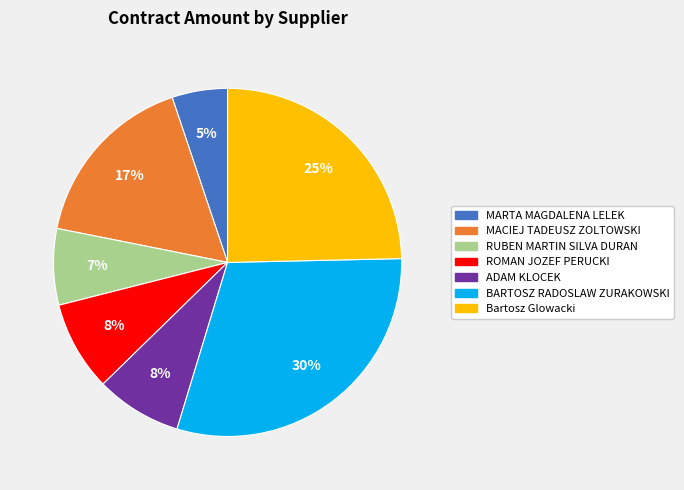

What is the largest slice in the pie chart?

BARTOSZ RADOSLAW ZURAKOWSKI